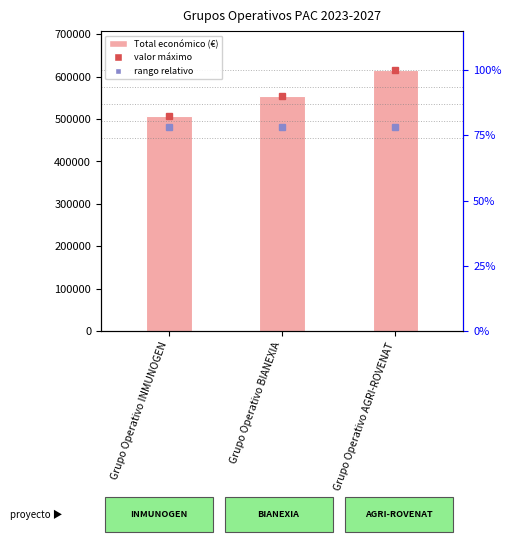

At which label does the data first exceed 553196?

Grupo Operativo AGRI-ROVENAT